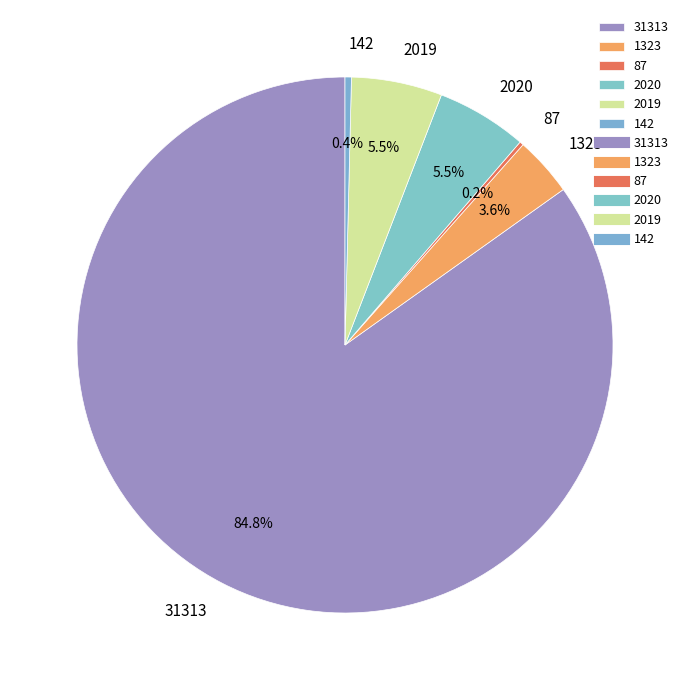

Which has a higher value, 2020 or 1323?

2020